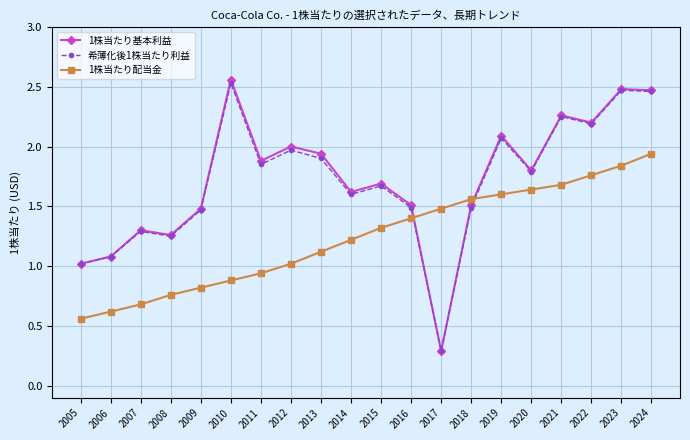

Where is 1株当たり配当金 nearest to the value 1?

2012